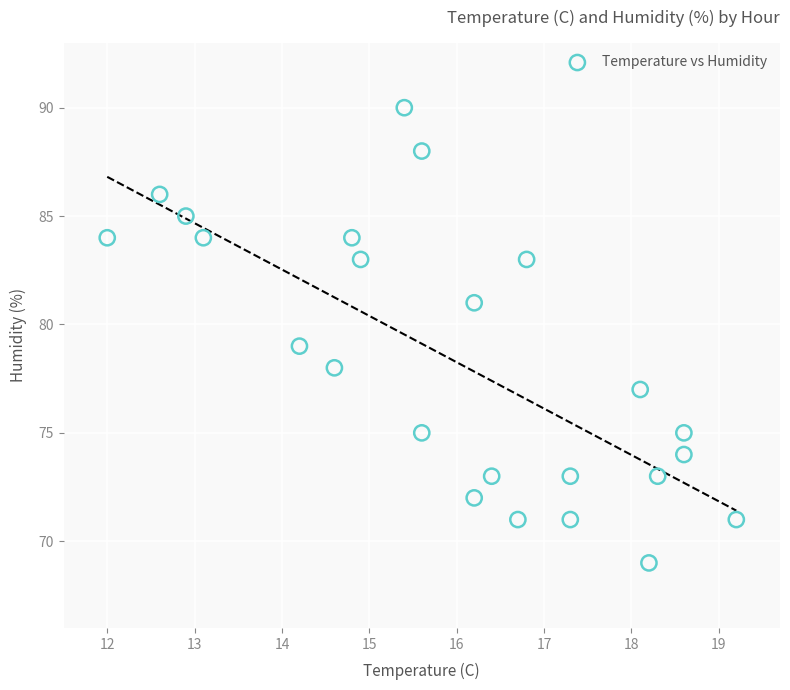

What is the range of Y values (max minus min)?

21